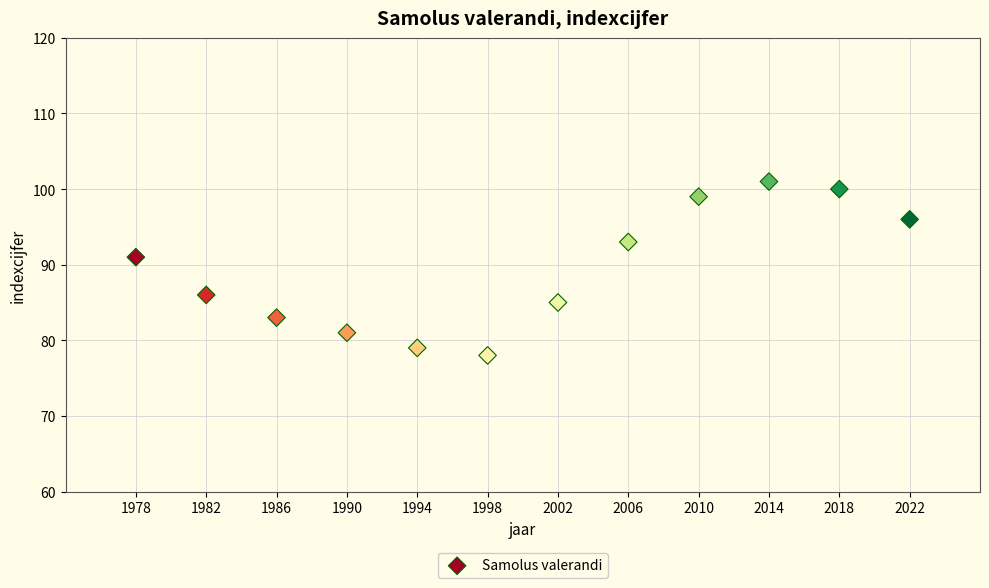

What Y value in the scatter plot is closest to 89?

91